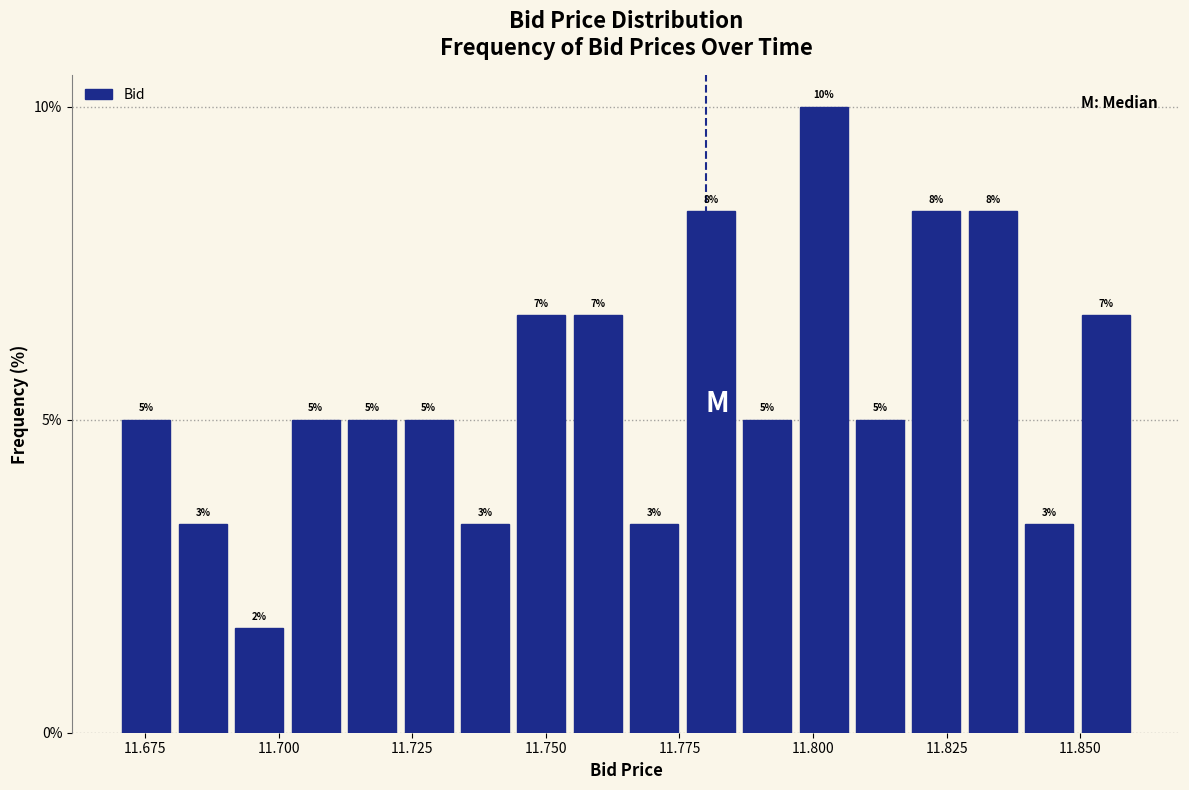

Around what value on the x-axis is the tallest bar? Give the approximate position of its centre, as read against the axis.

11.800